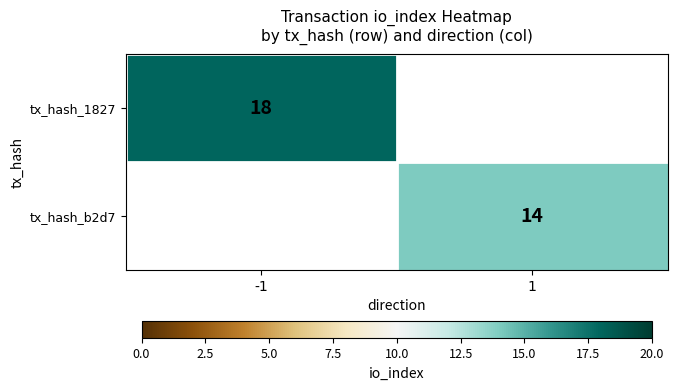

The value of tx_hash_1827 at -1 is 26. True or false?

False